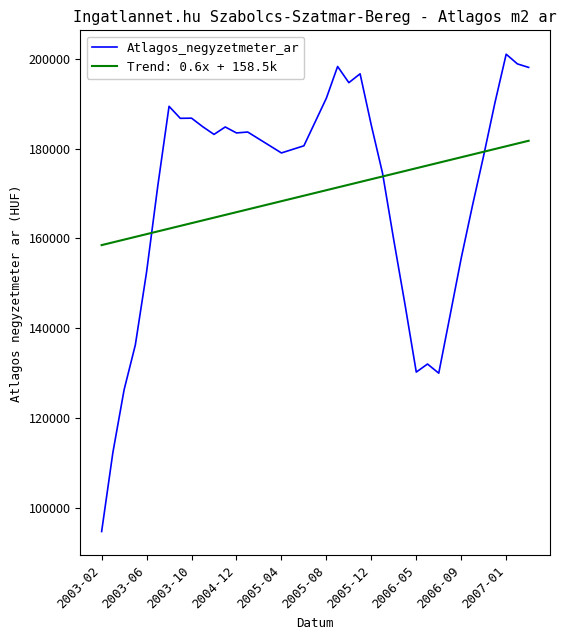

What is the maximum value for Atlagos_negyzetmeter_ar?

201033.0